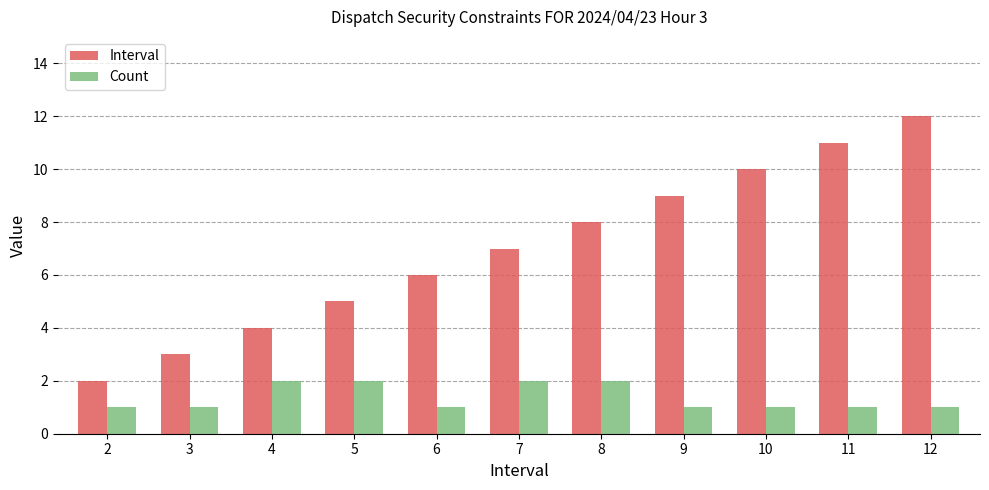

What is the difference between the Interval values at 9 and 2?

7